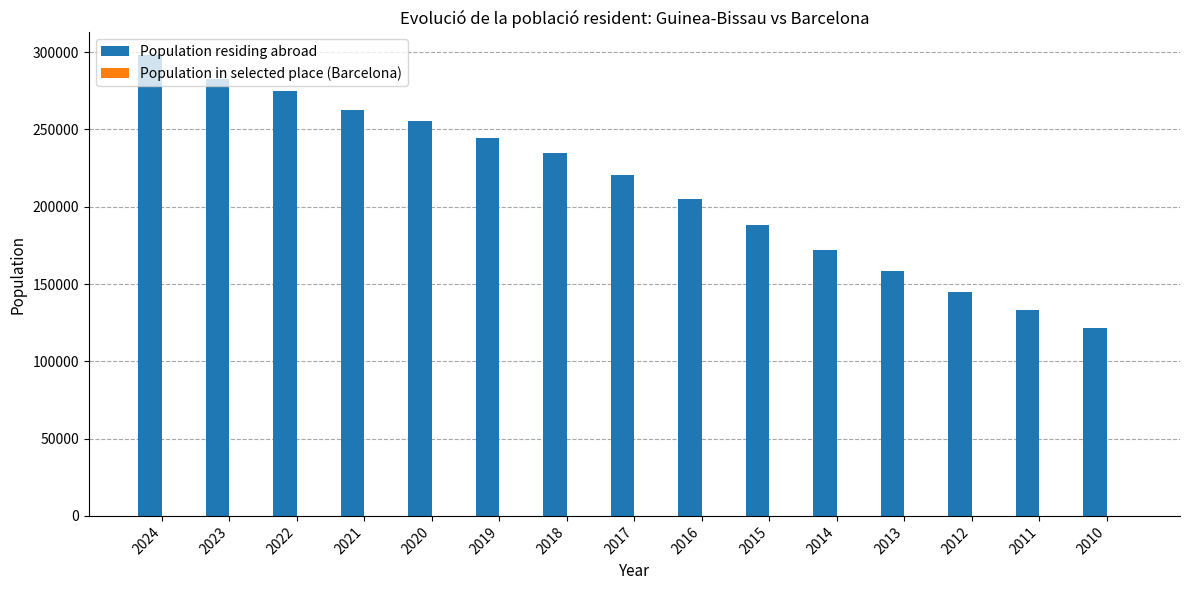

The value of Population residing abroad at 2017 is 220660. True or false?

True